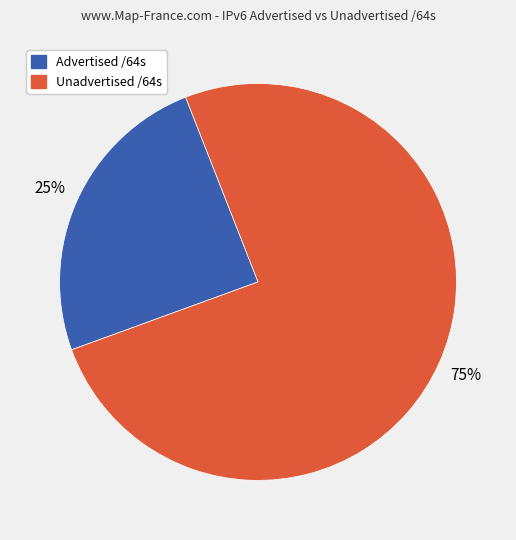

Is there a majority slice in this chart?

Yes